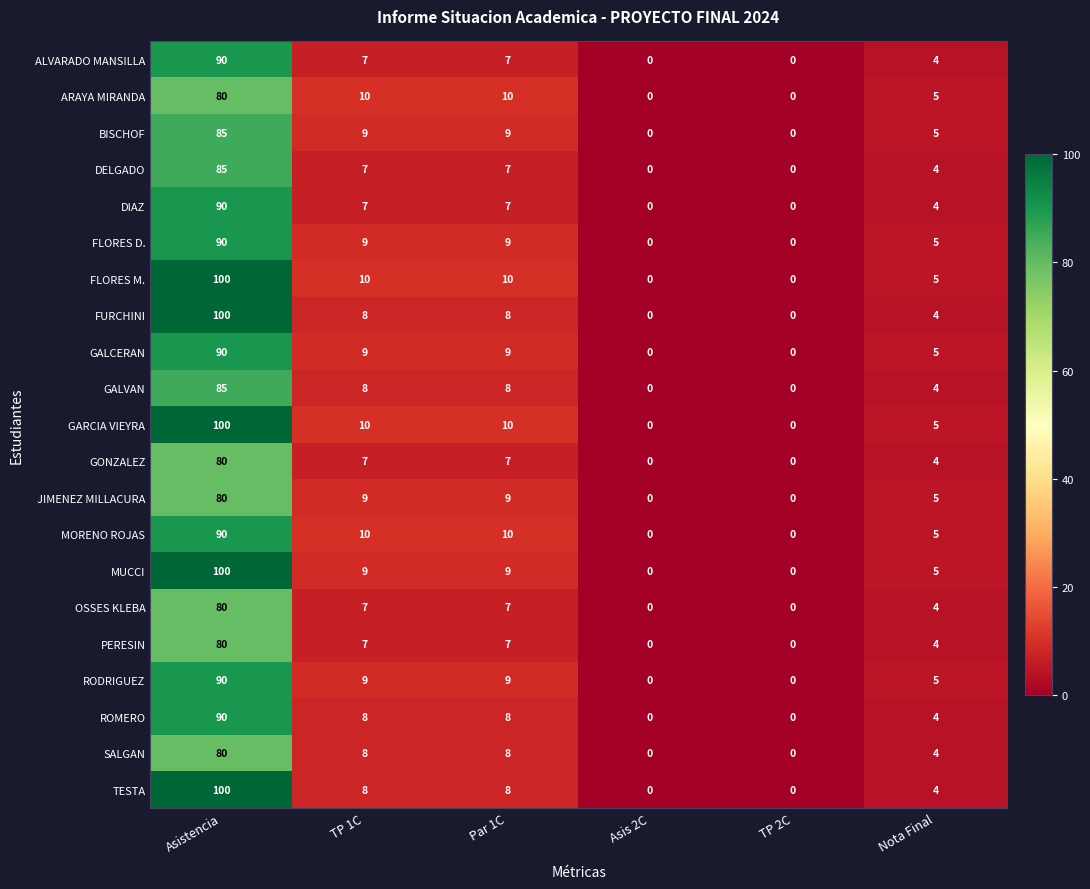

What is the average value of the JIMENEZ MILLACURA series?

17